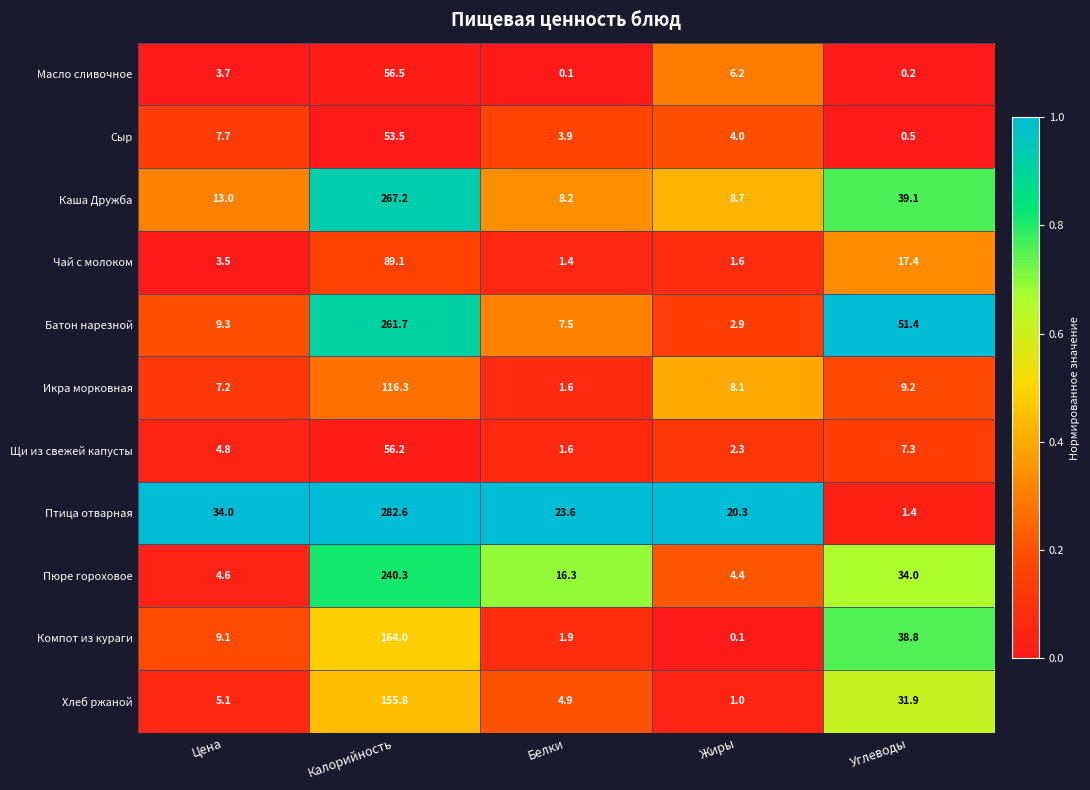

What is the sum of the Сыр values at Белки and Жиры?

7.9